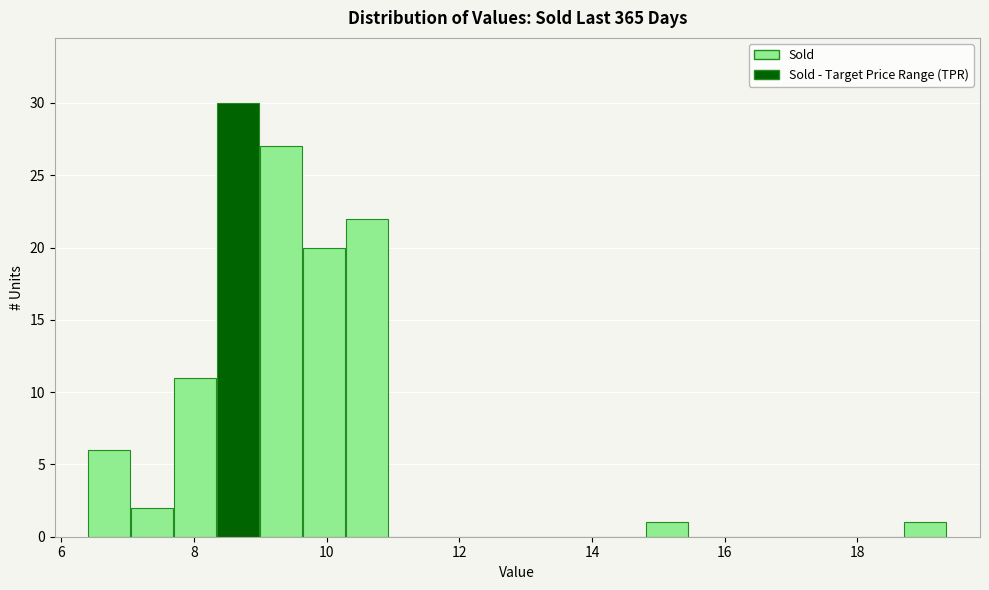

Read against the x-axis, roughly where is the centre of the tallest bar?

8.6